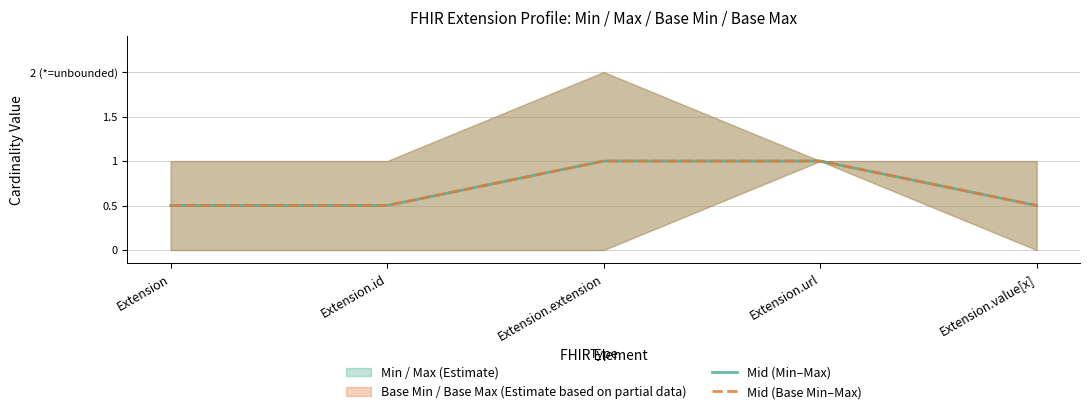

Is this an area chart (filled region under the line)?

No